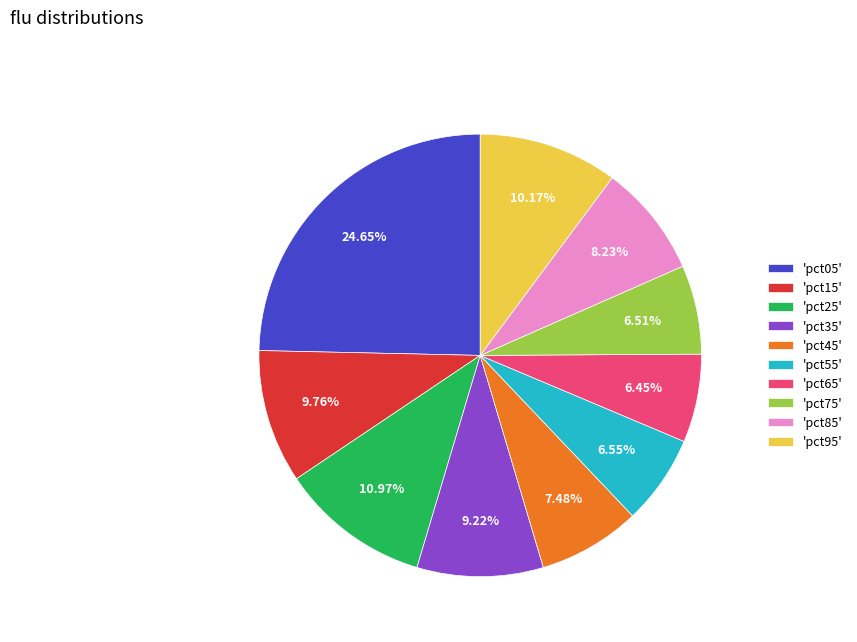

Combined, do 'pct15' and 'pct65' account for over 50%?

No